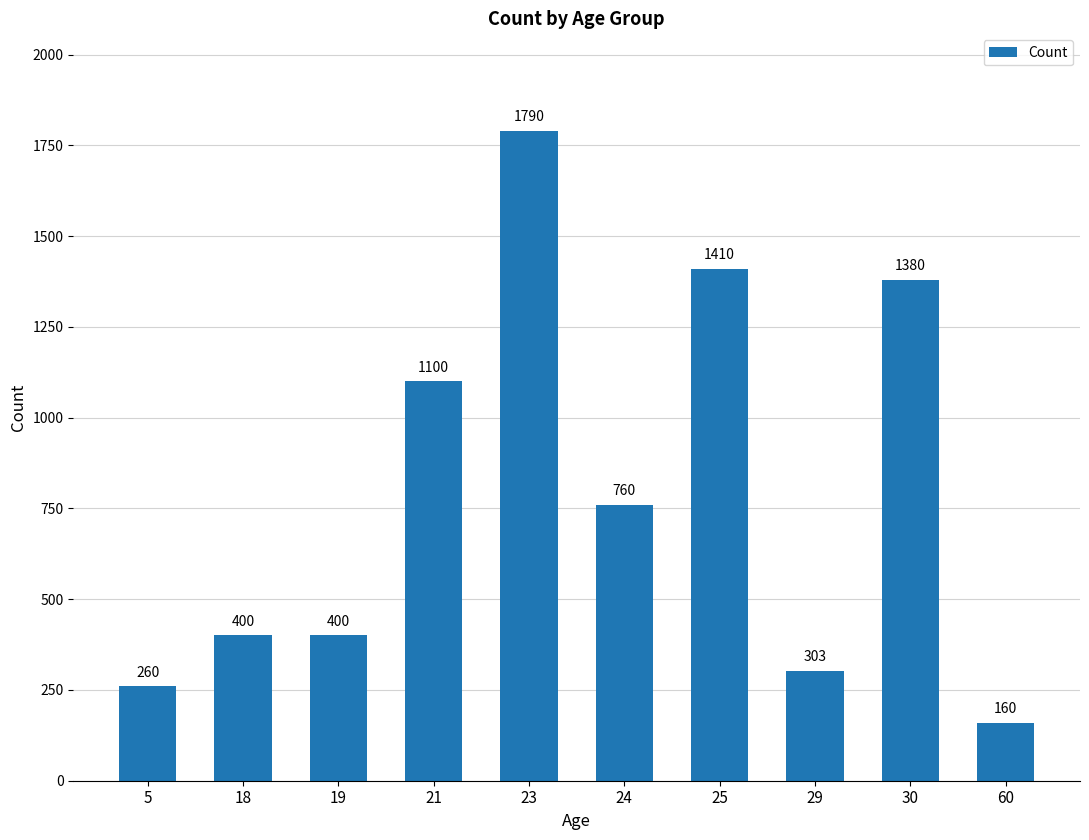

Reading left to right, list all the values displayed in this chart.

5=260	18=400	19=400	21=1100	23=1790	24=760	25=1410	29=303	30=1380	60=160